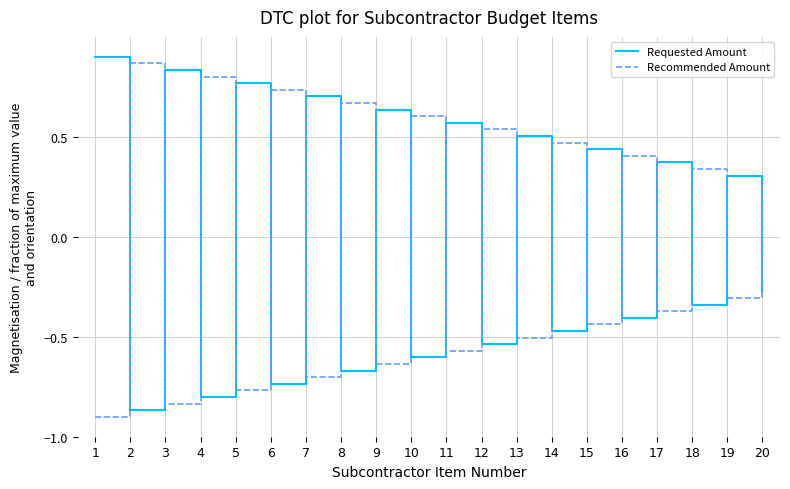

How many values in Requested Amount are below zero?

10